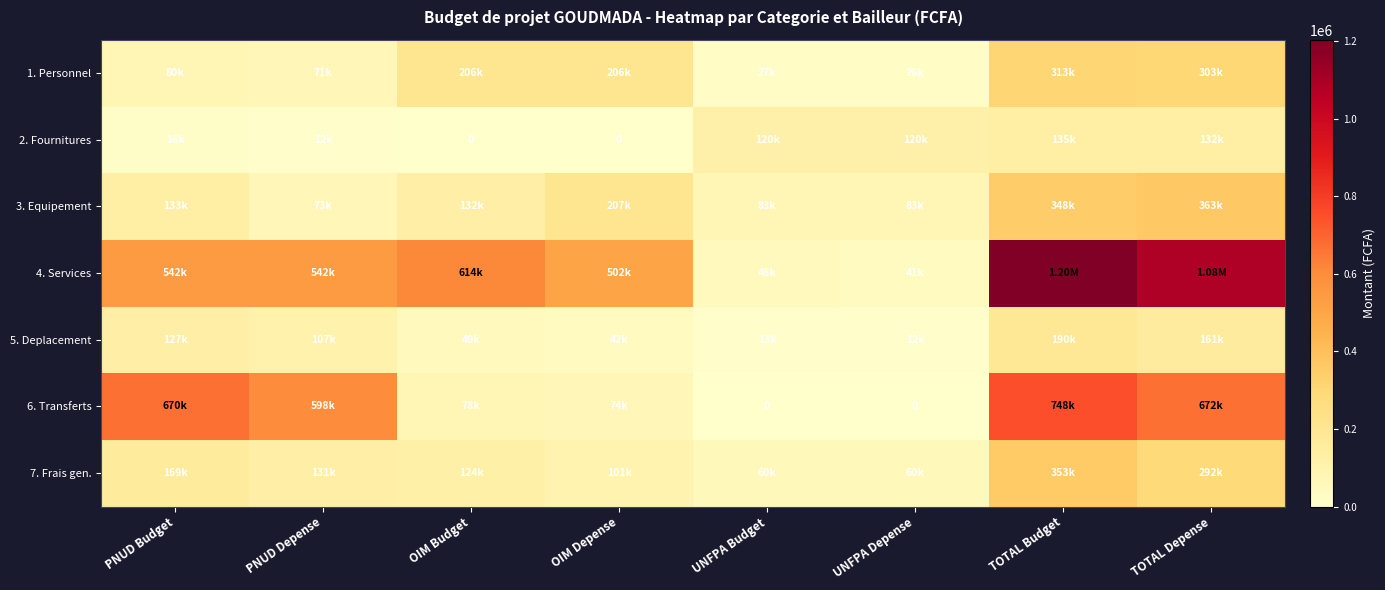

What is the difference between the 6. Transferts values at OIM Depense and UNFPA Budget?

74128.5